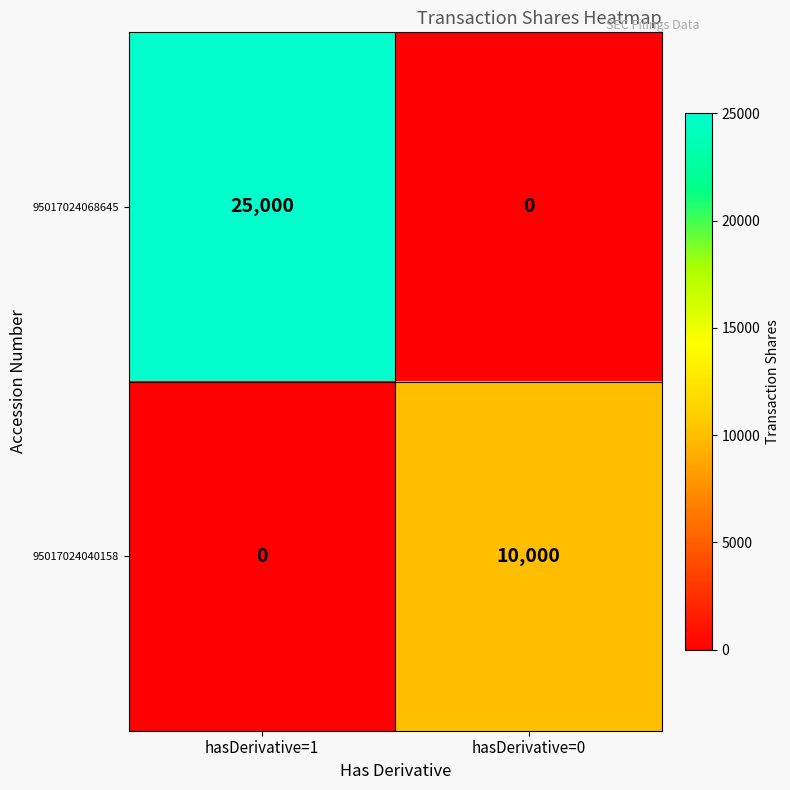

Which series has the largest total across all categories?

95017024068645